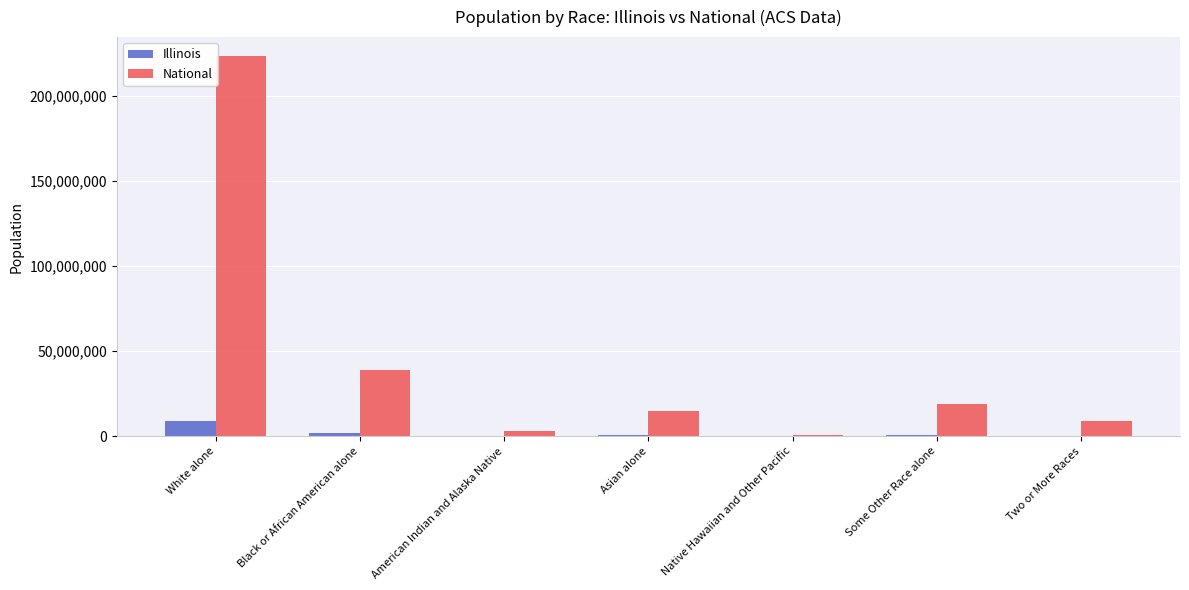

At which label is National closest to 112046639?

Black or African American alone